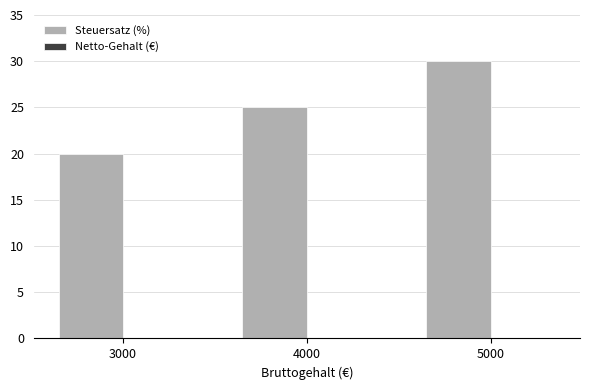

Reading left to right, transcribe all the data shown in this chart.

20	25	30